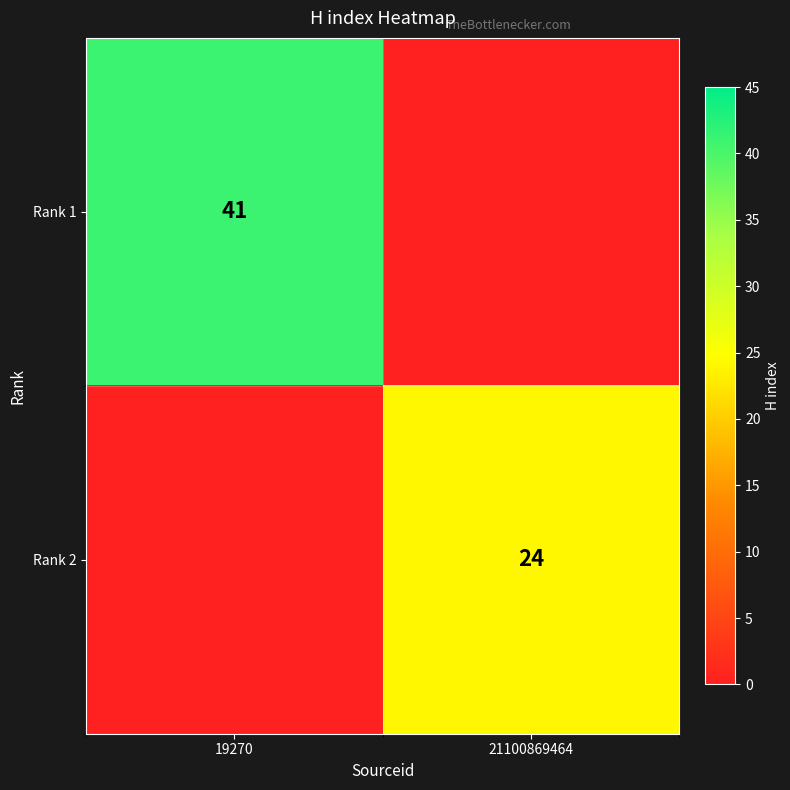

At which category is the sum across all series the highest?

19270